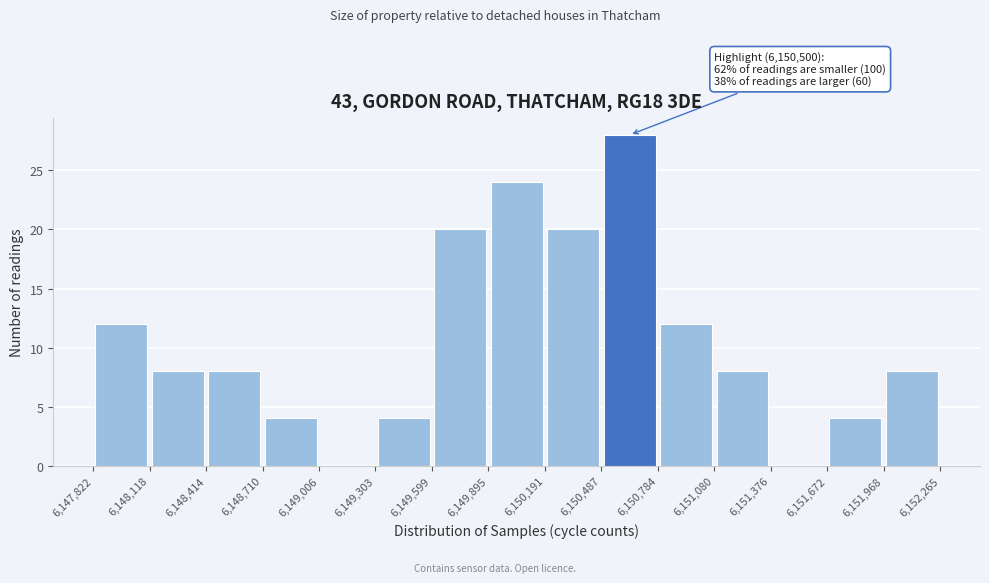

Over which range of the x-axis is the bar tallest?

6,150,487 to 6,150,784